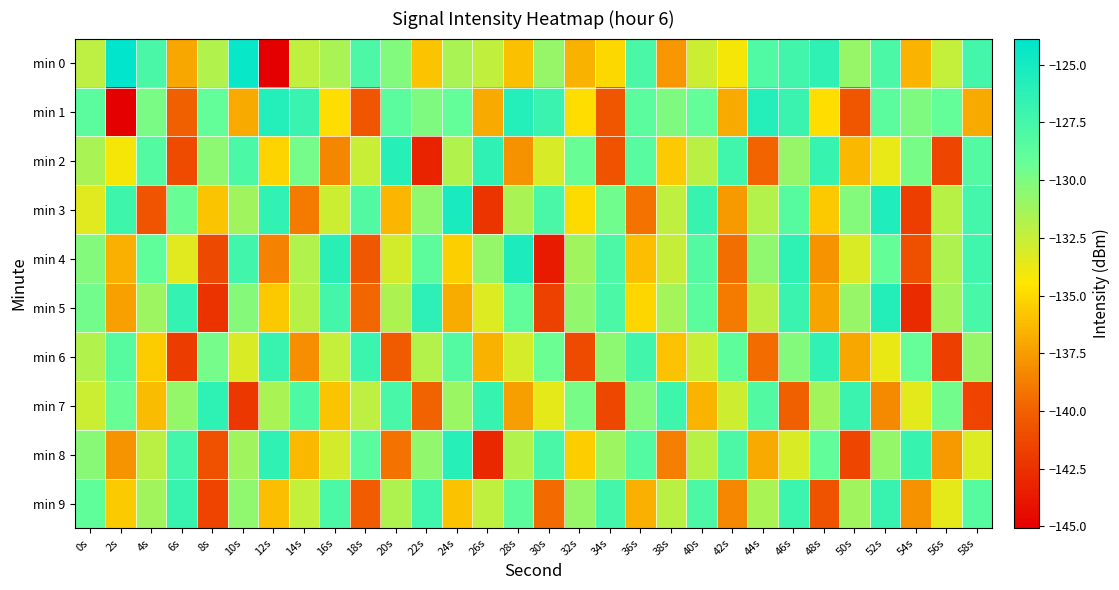

Which series has the largest total across all categories?

min 0